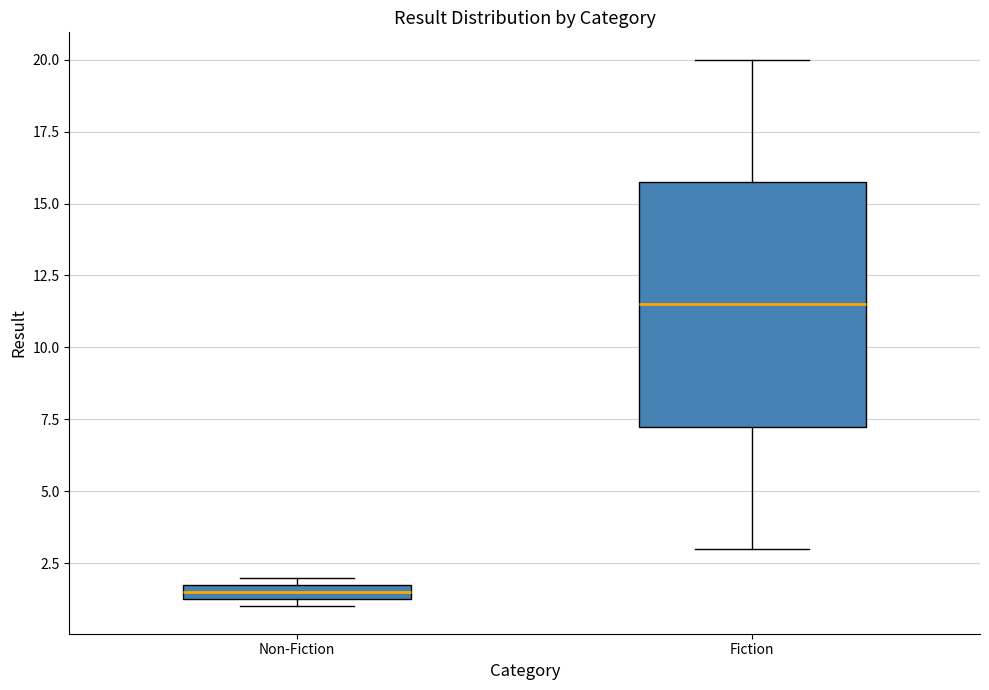

Which box's median line is the highest?

Fiction